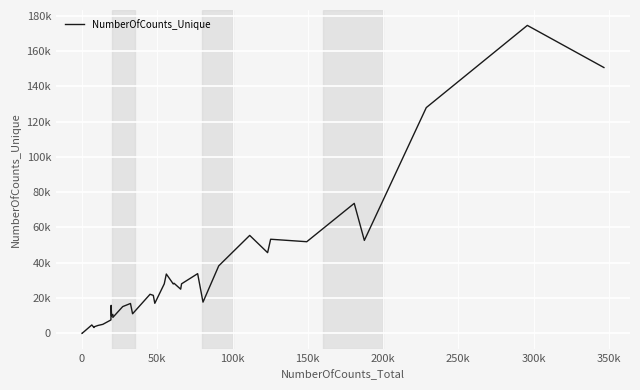

What is the greatest value displayed?

174466